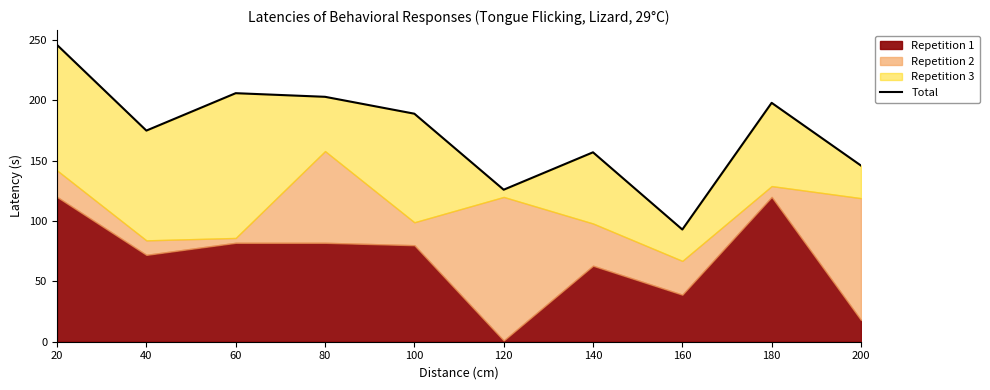

Where is the first local maximum?

60